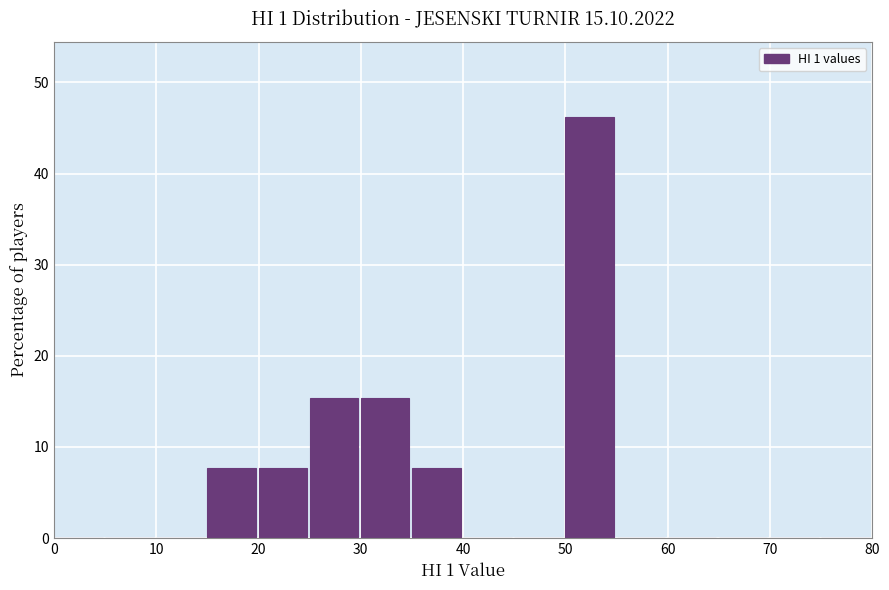

Reading left to right, transcribe this chart: for each bar, give the range it covers on the x-axis and its height. The values are not printed on the chart, so give them approximately, as read against the axis.

0 to 5: 0
5 to 10: 0
10 to 15: 0
15 to 20: 8
20 to 25: 8
25 to 30: 15
30 to 35: 15
35 to 40: 8
40 to 45: 0
45 to 50: 0
50 to 55: 46
55 to 60: 0
60 to 65: 0
65 to 70: 0
70 to 75: 0
75 to 80: 0